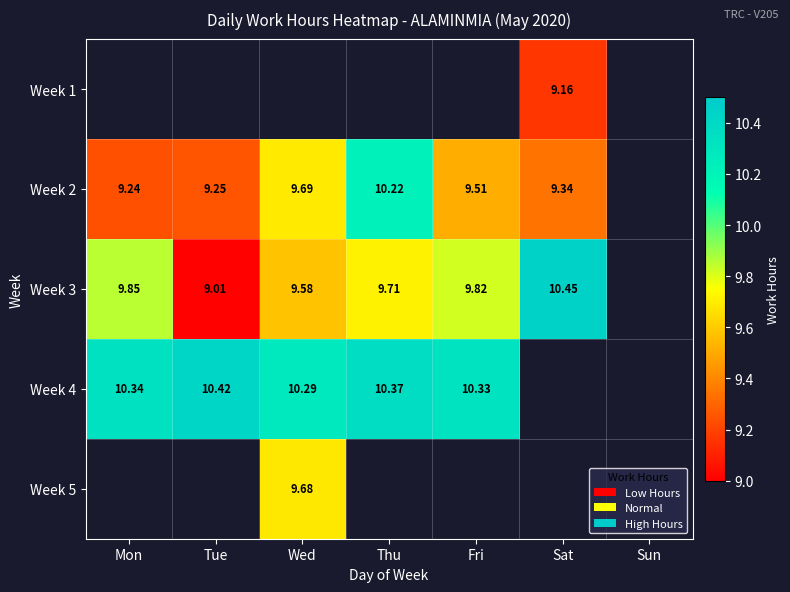

Is the value of Week 4 at Thu greater than the value of Week 3 at Mon?

Yes